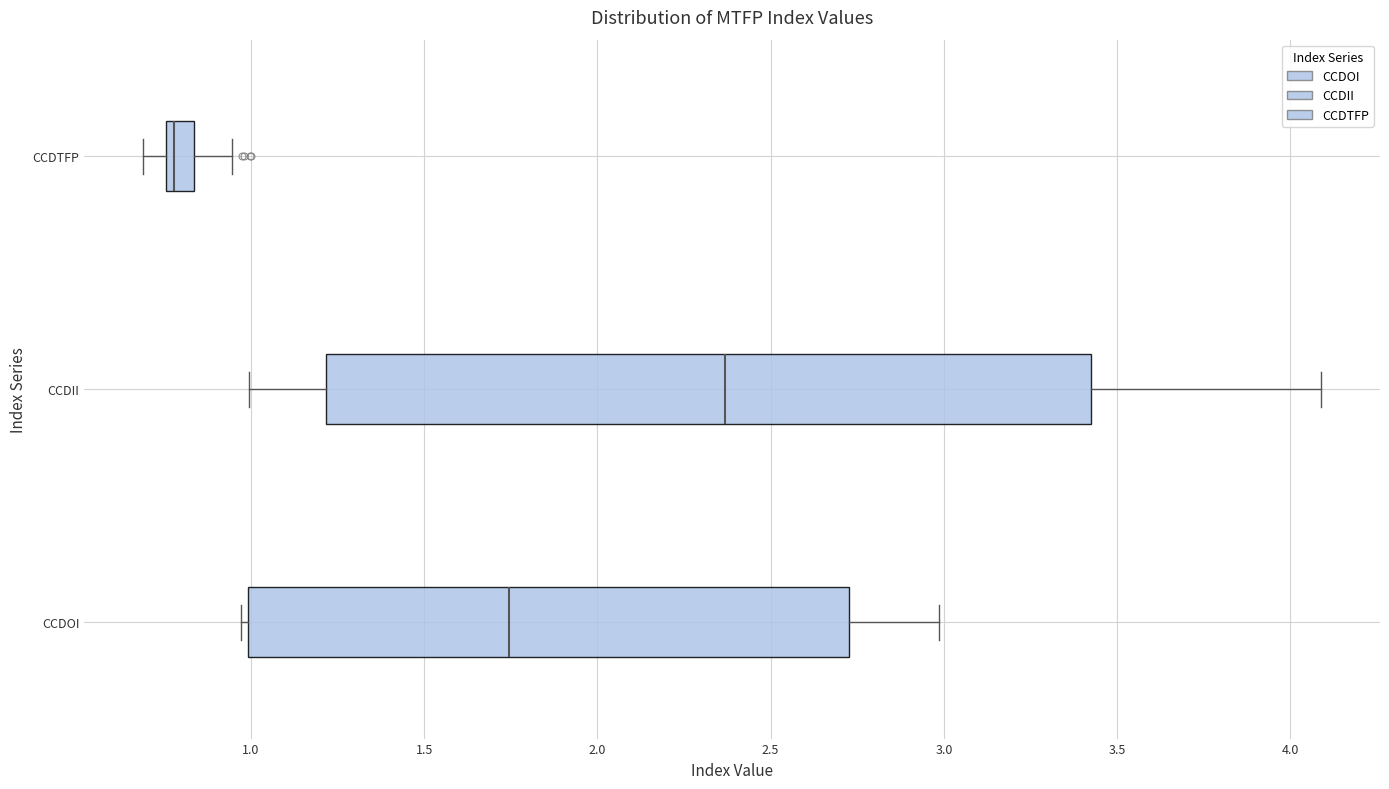

Where is the right edge of the box for CCDOI on the x-axis? The values are not printed on the chart, so give them approximately, as read against the axis.

2.75